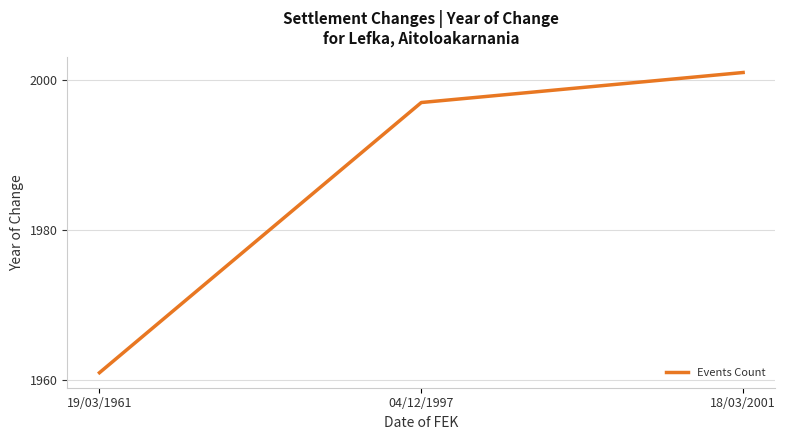

Where is the data nearest to the value 1981?

04/12/1997